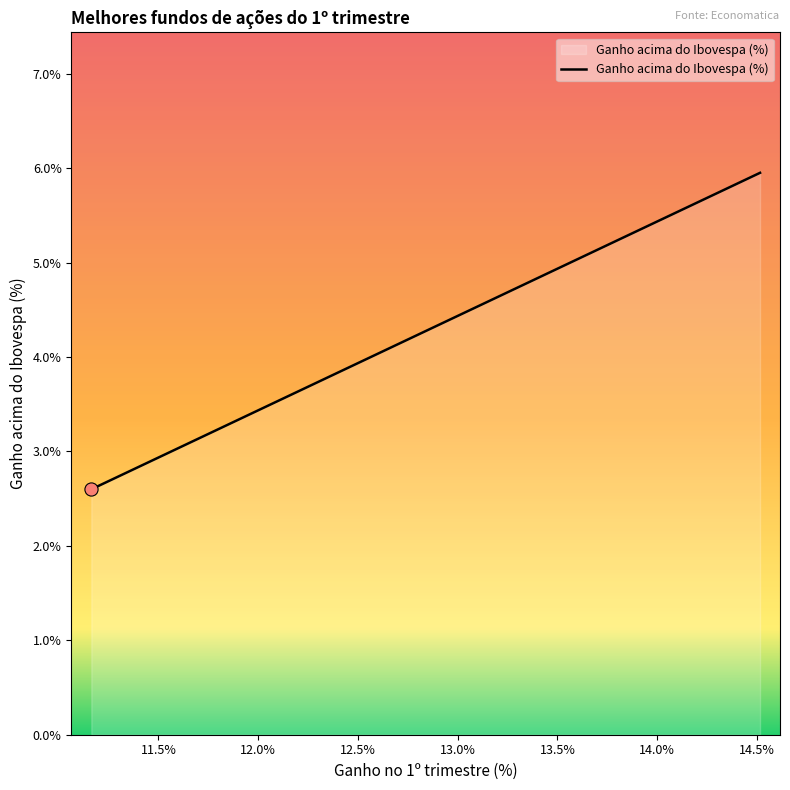

What is the difference between the maximum and minimum values?

3.4